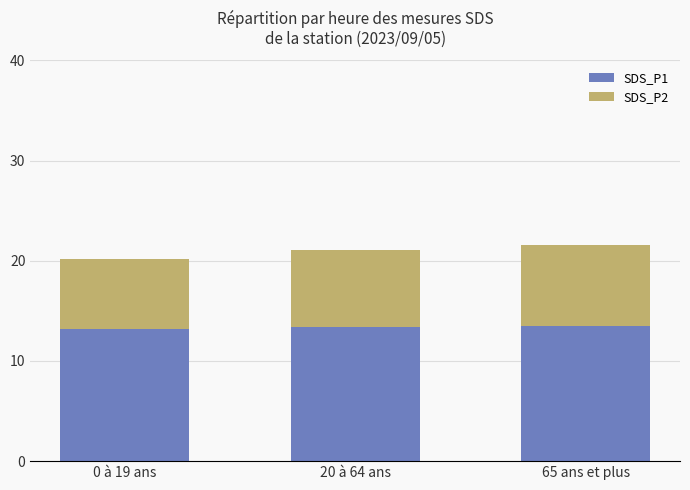

What is the minimum value for SDS_P1?

13.2